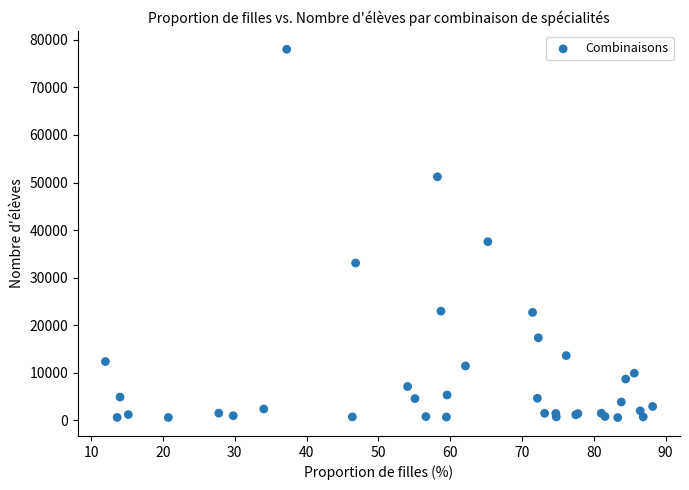

What Y value in the scatter plot is closest to 39285?

37539